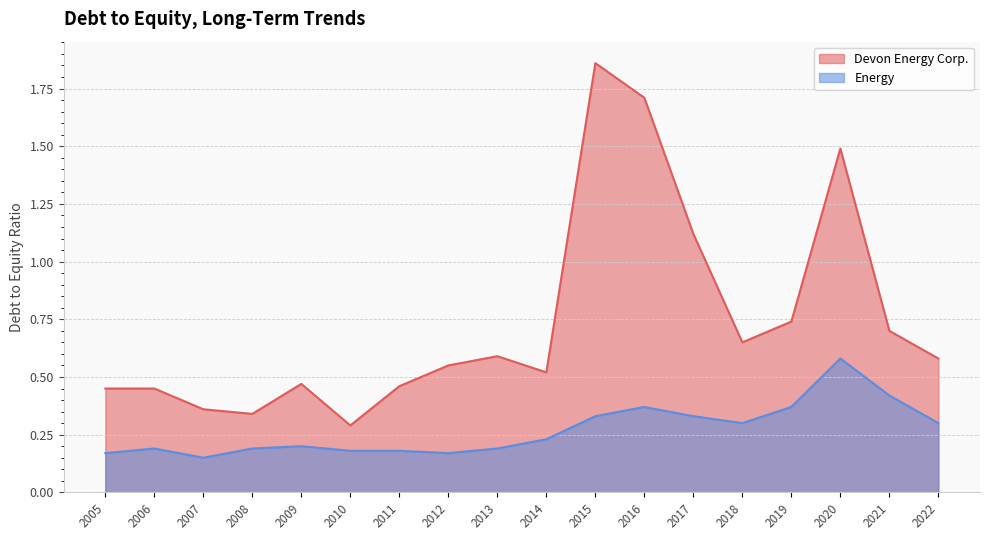

Rank the series by their maximum value, from lowest to highest.

Energy, Devon Energy Corp.